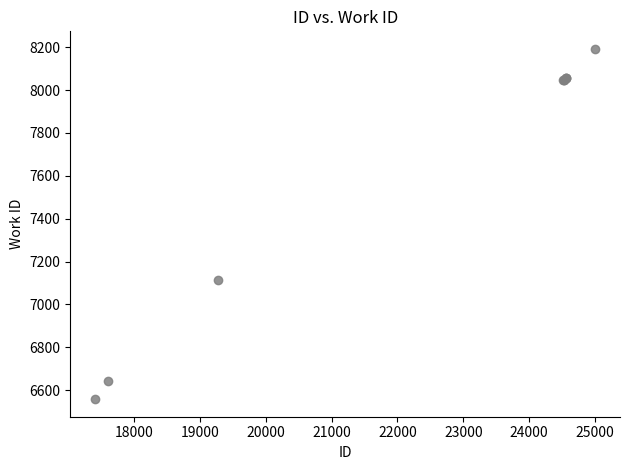

What Y value in the scatter plot is closest to 7375?

7114